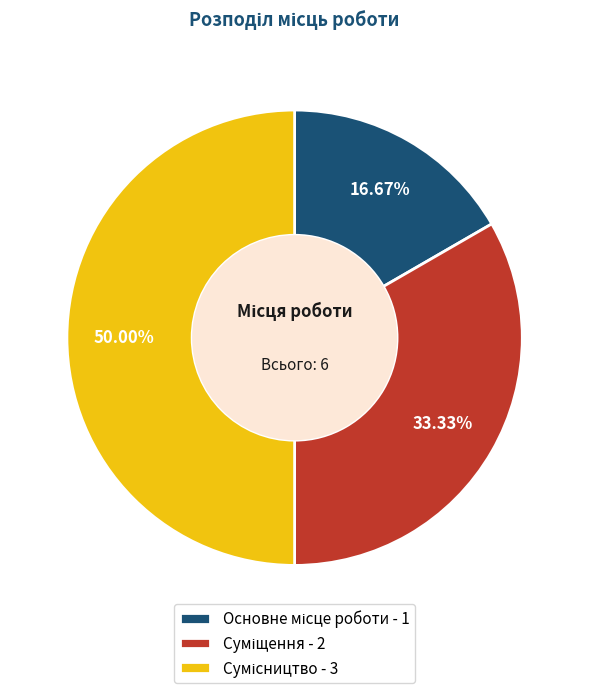

What percentage is NOT represented by Основне місце роботи?

83.3%